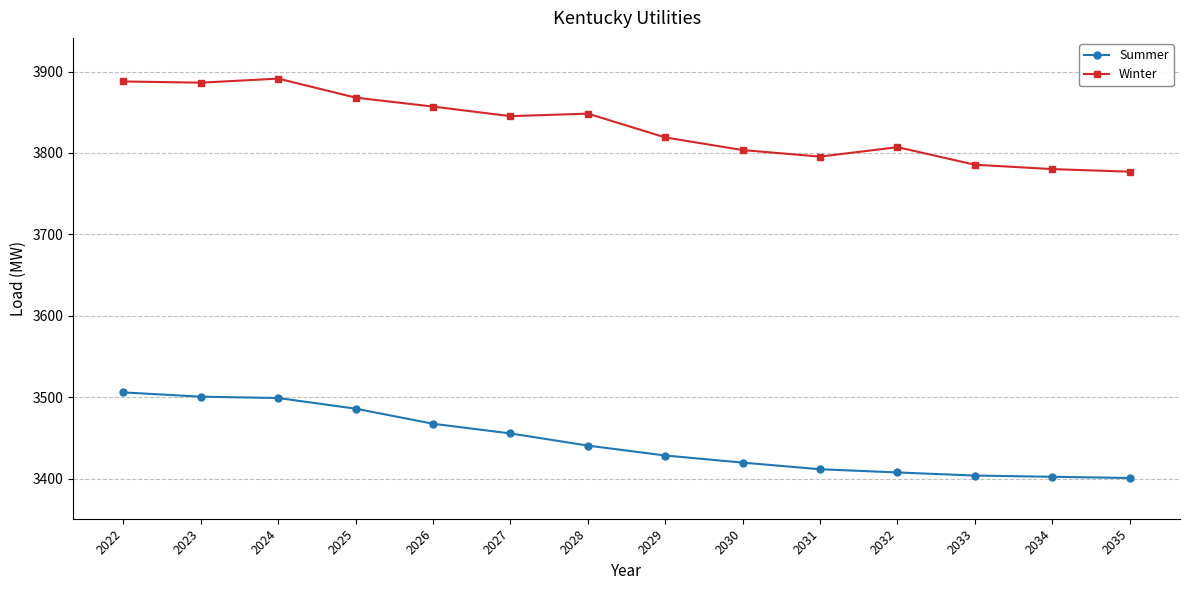

At how many categories does at least one series exceed 3641?

14